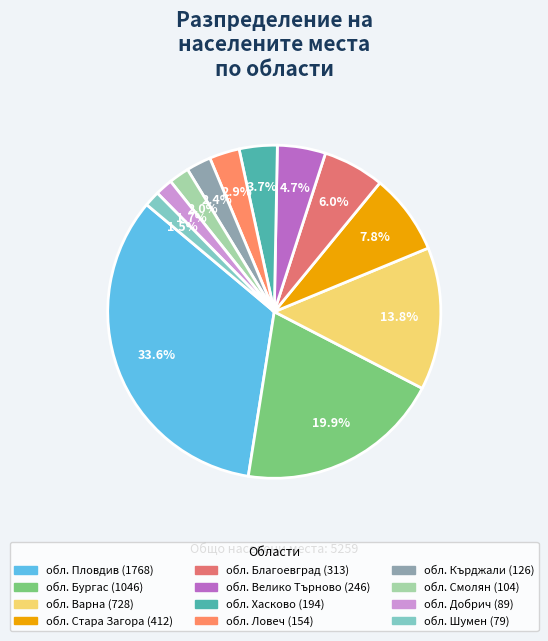

What is the total percentage of обл. Ловеч and обл. Добрич?

4.6%